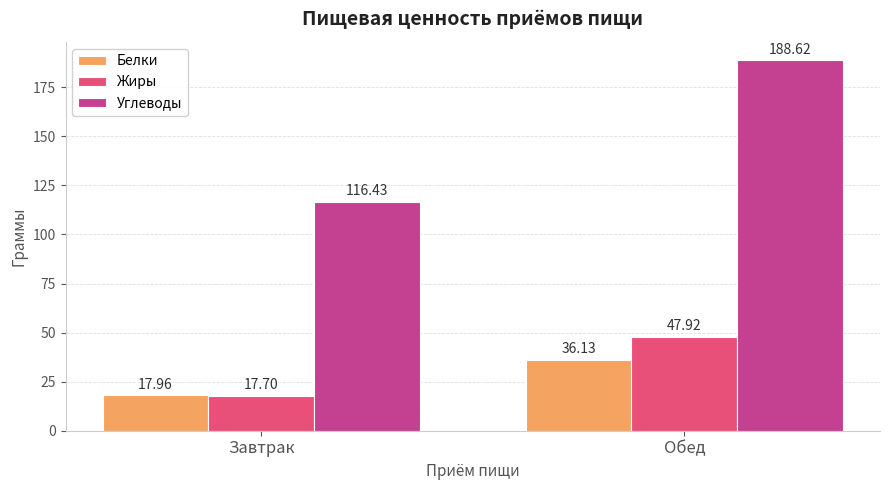

At which label does Жиры reach its minimum?

Завтрак